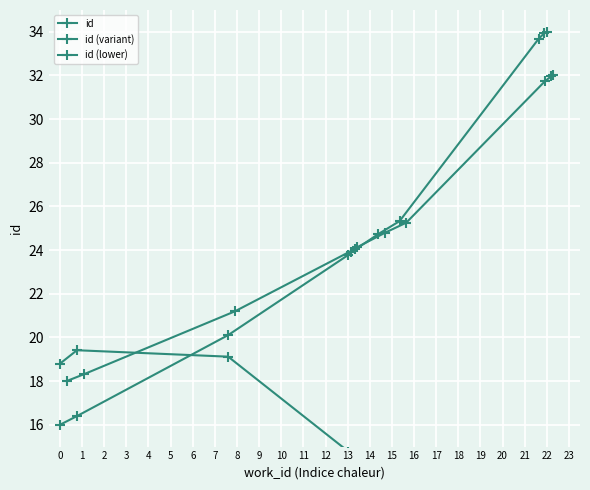

How many values exceed 24?

7